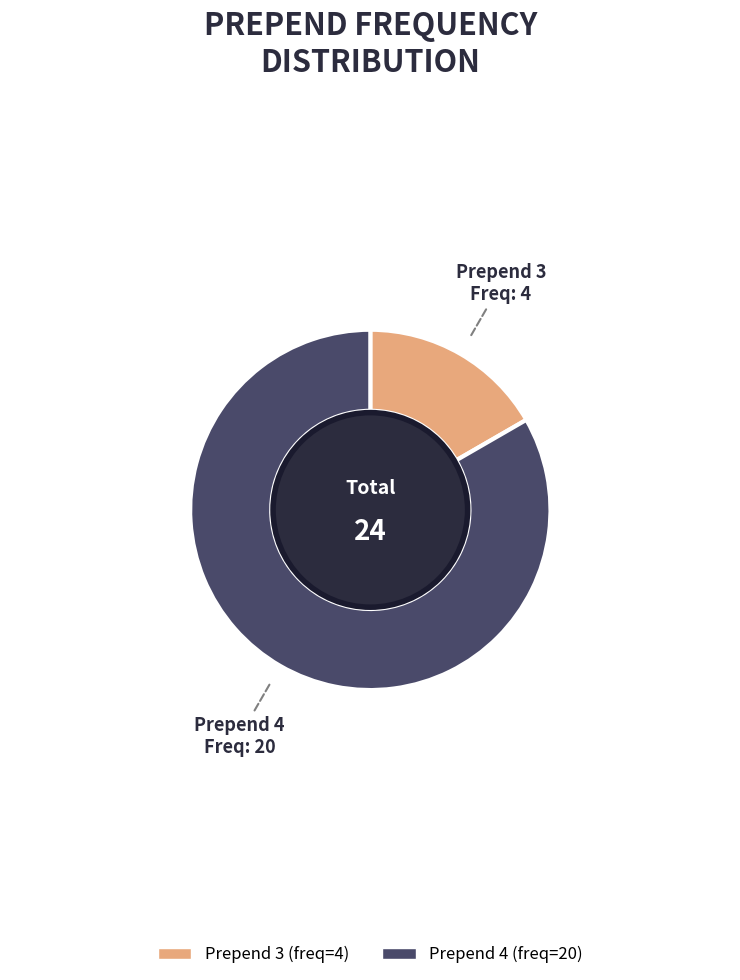

Is there a majority slice in this chart?

Yes